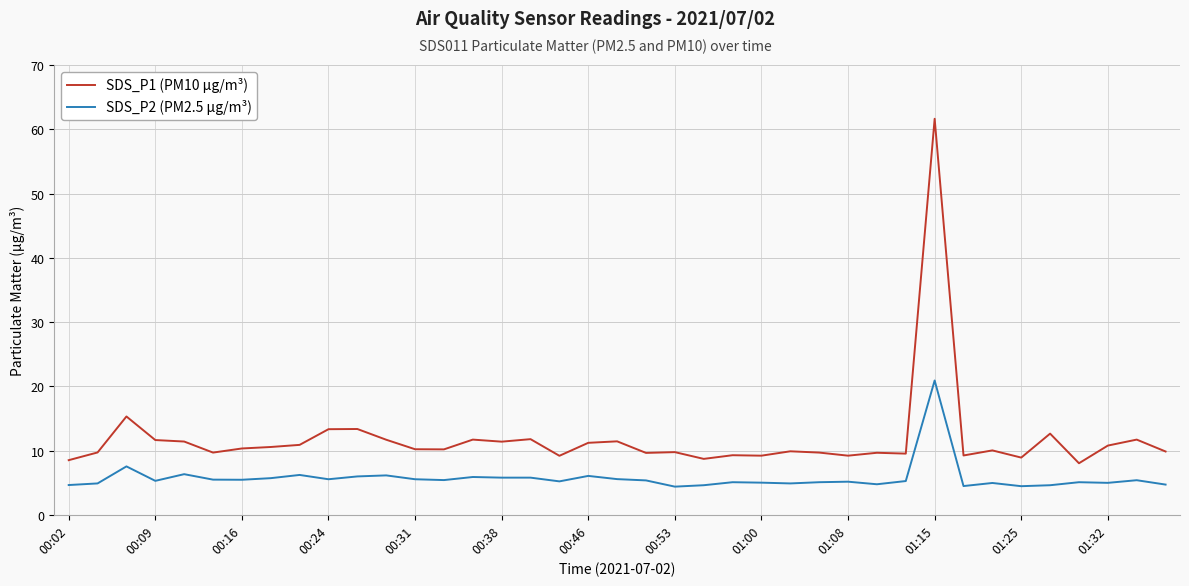

True or false: SDS_P2 (PM2.5 µg/m³) and SDS_P1 (PM10 µg/m³) cross at least once.

False